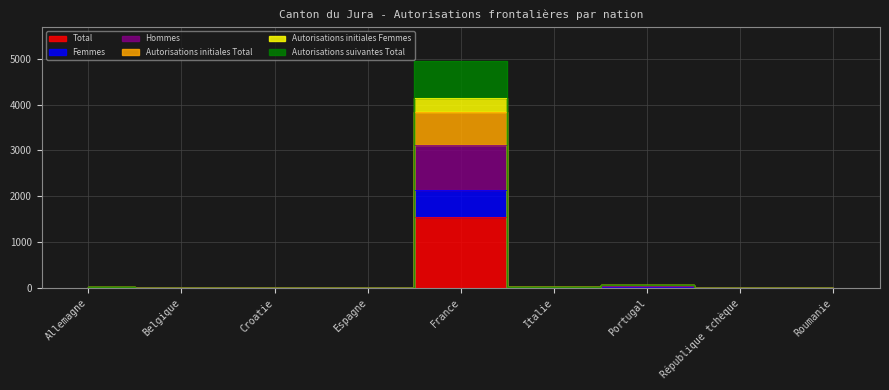

Does the chart display data point markers on the line(s)?

No